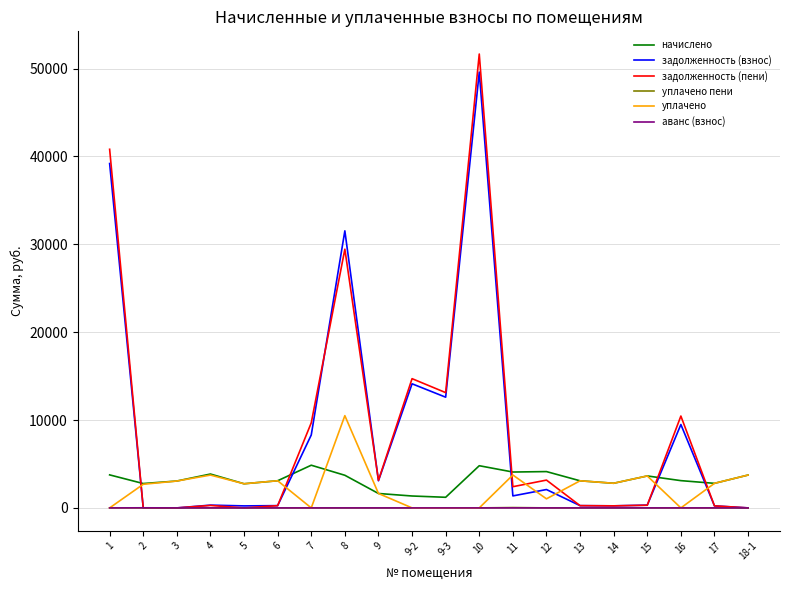

Which series ends up on top after the final intersection of начислено and задолженность (взнос)?

начислено